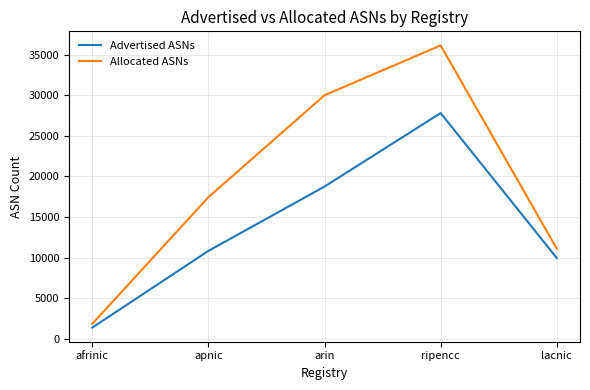

Which category has the highest value across all series?

ripencc